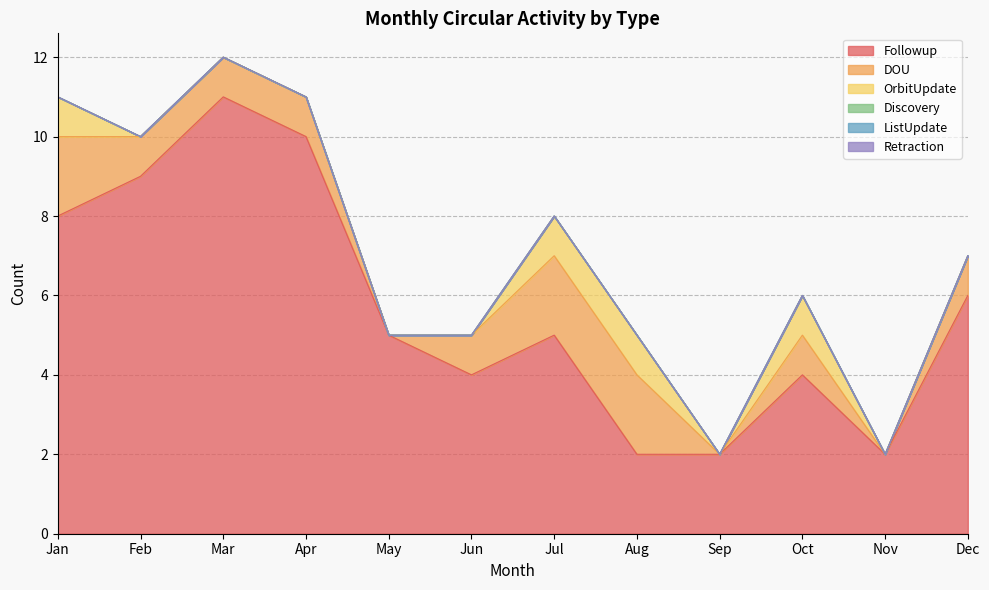

Between Oct and Apr, which is larger?

Apr